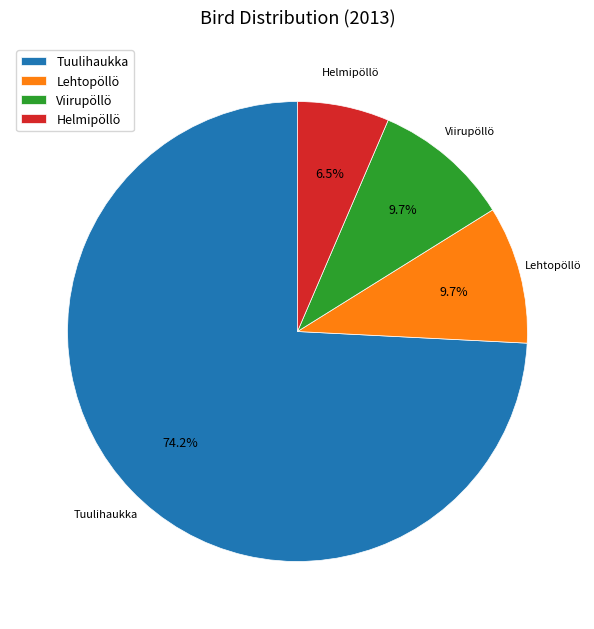

Which category has the smallest portion of the pie?

Helmipöllö